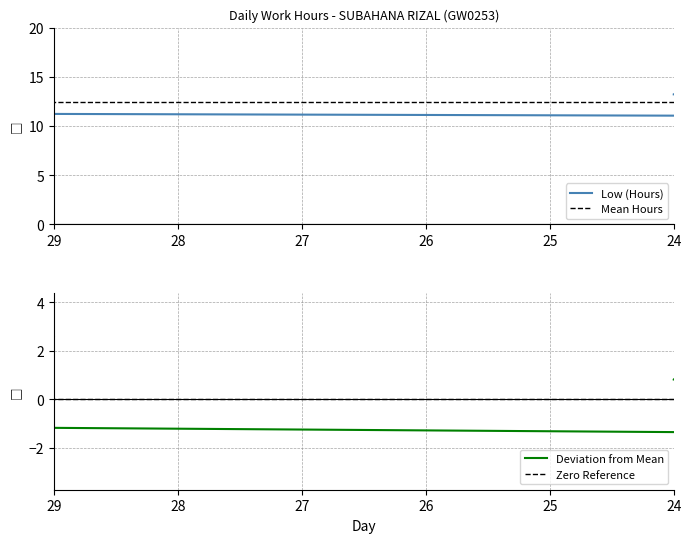

True or false: Zero Reference has more than 2 points higher than both neighbors.

False